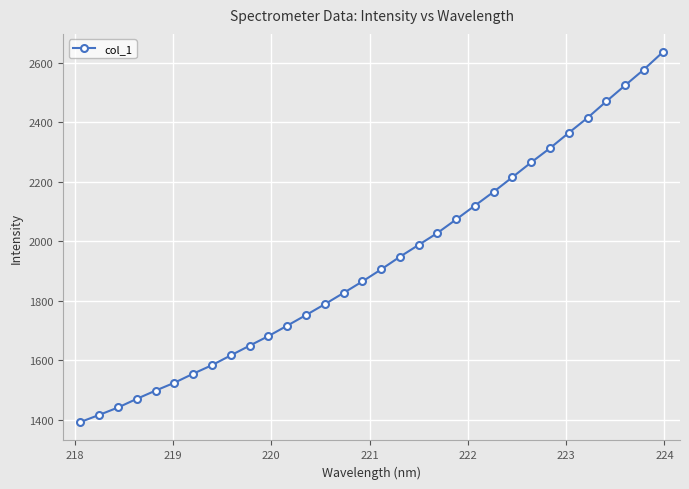

What is the minimum value shown in the chart?

1391.7